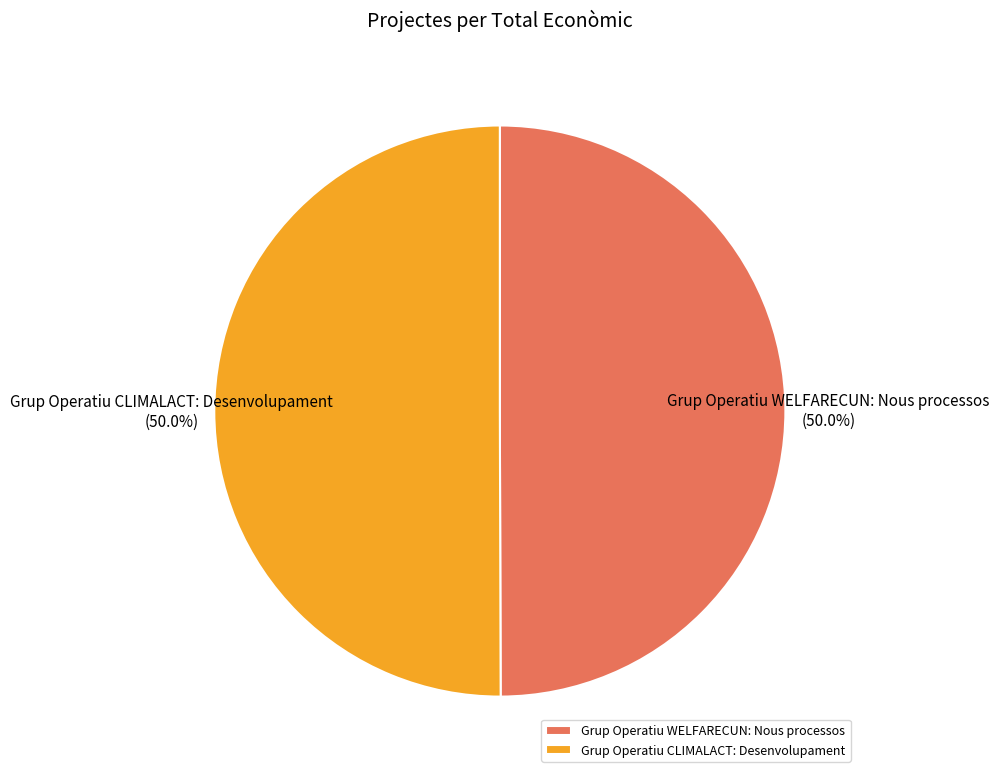

What percentage is NOT represented by Grup Operatiu CLIMALACT: Desenvolupament?

50.0%